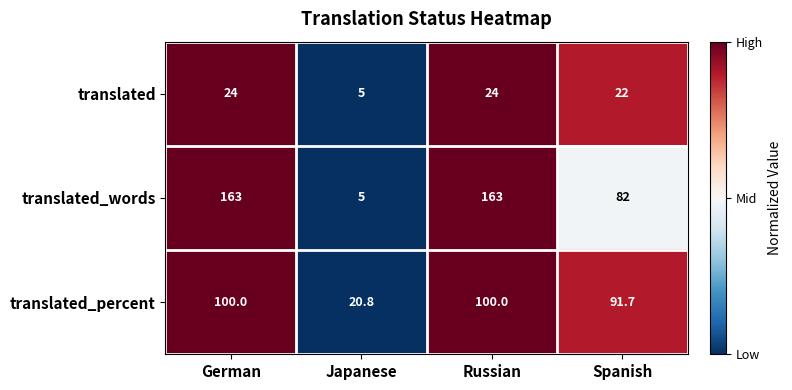

What is the approximate value of translated_words at German?

163.0